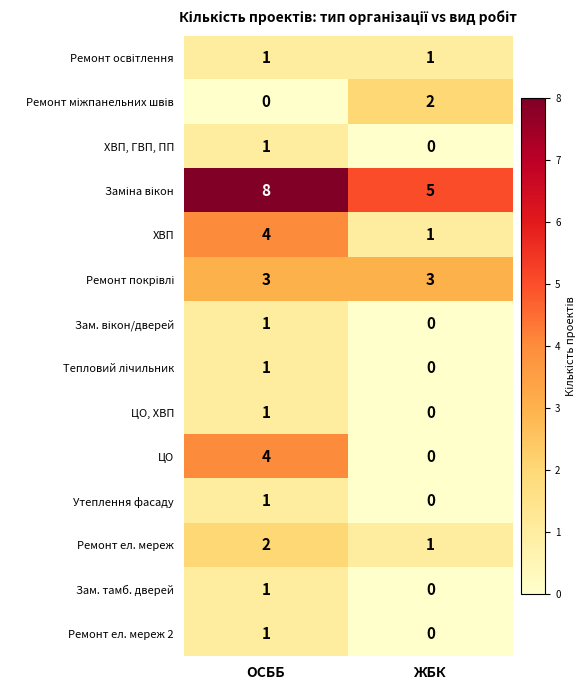

Which series has the largest range (max minus min)?

ЦО